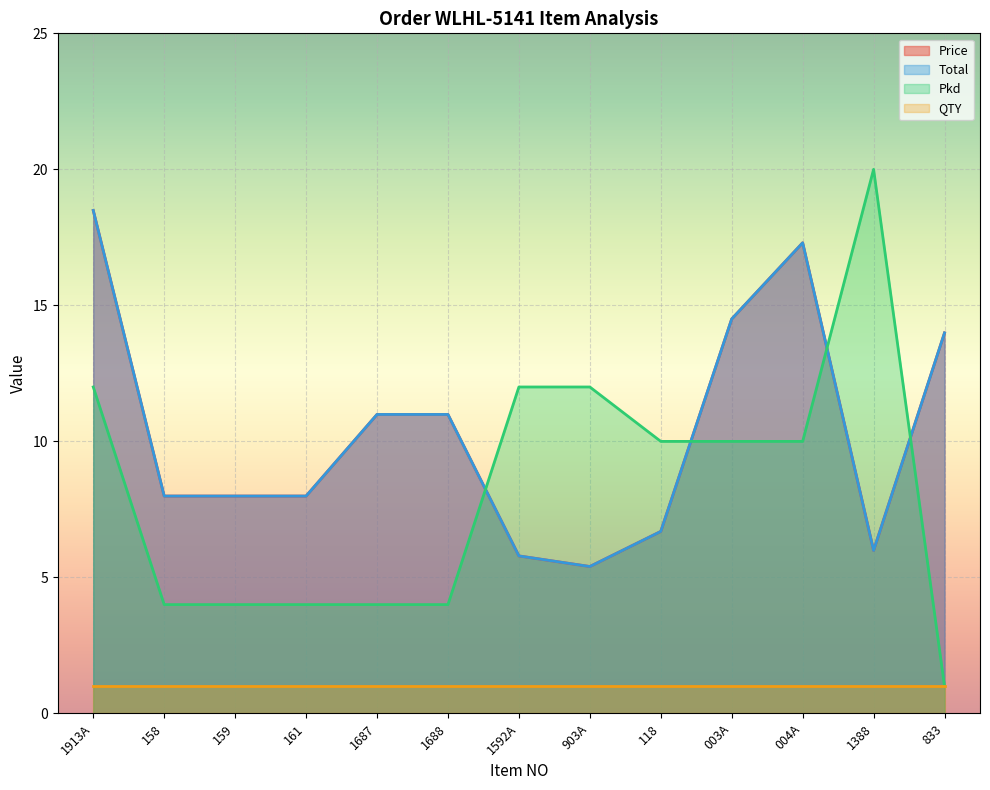

What is the difference between the maximum and minimum values in the Price series?

13.1